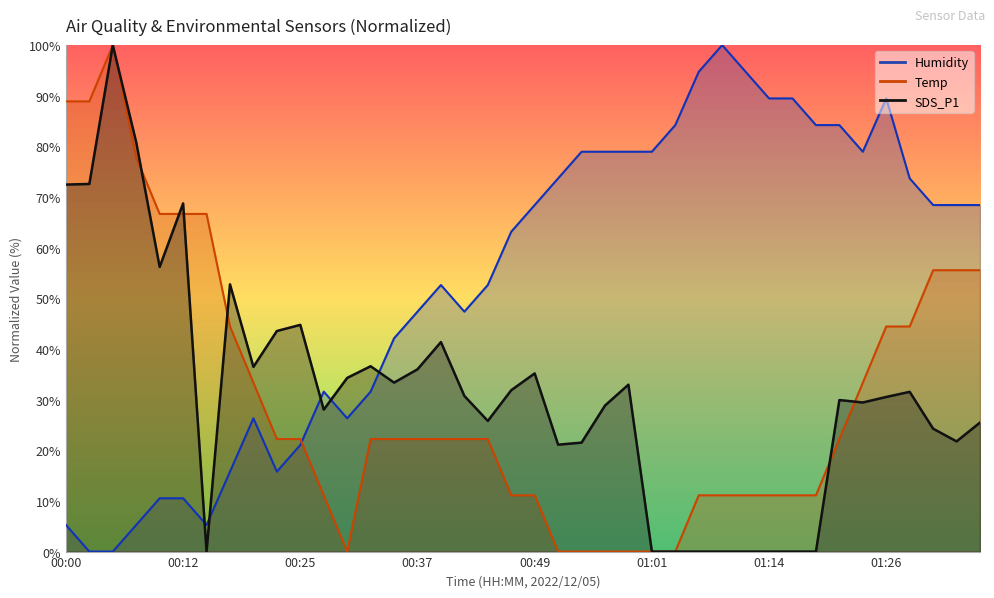

Which series has the widest spread of values?

Humidity (line)